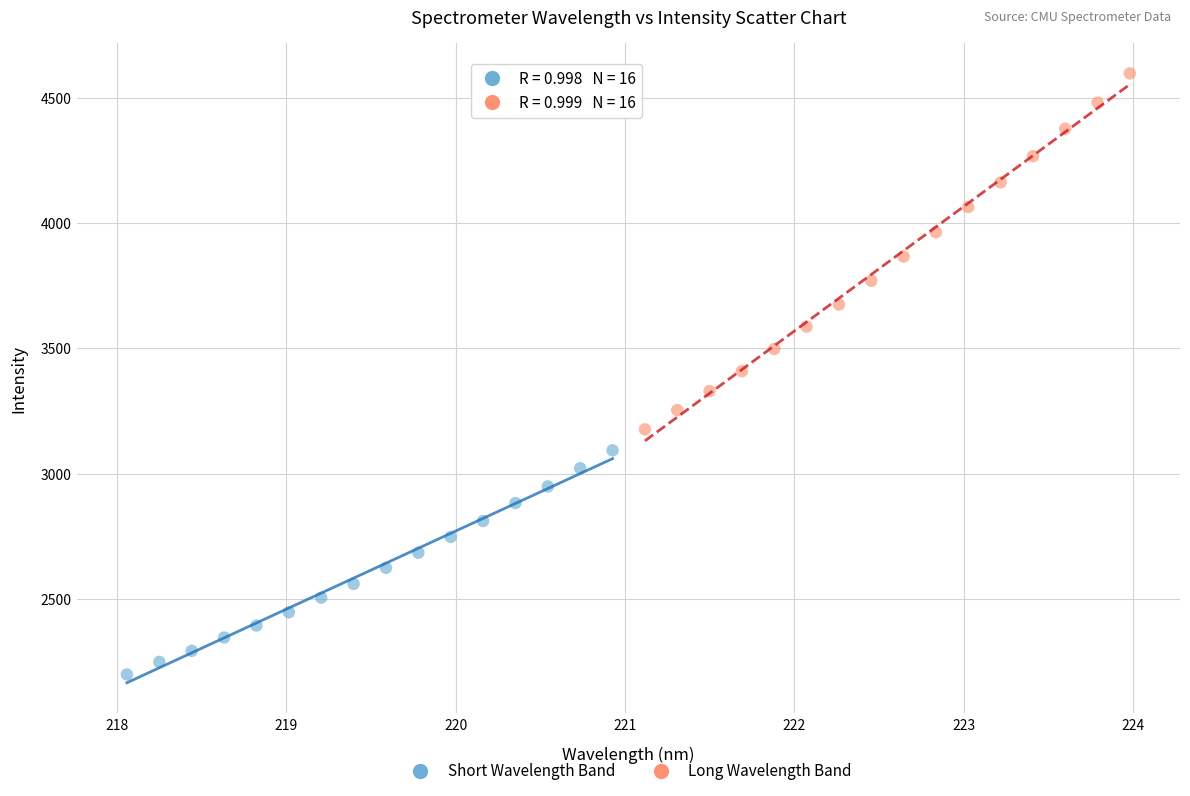

What are all the series names shown in the legend?

Short Wavelength Band, Long Wavelength Band